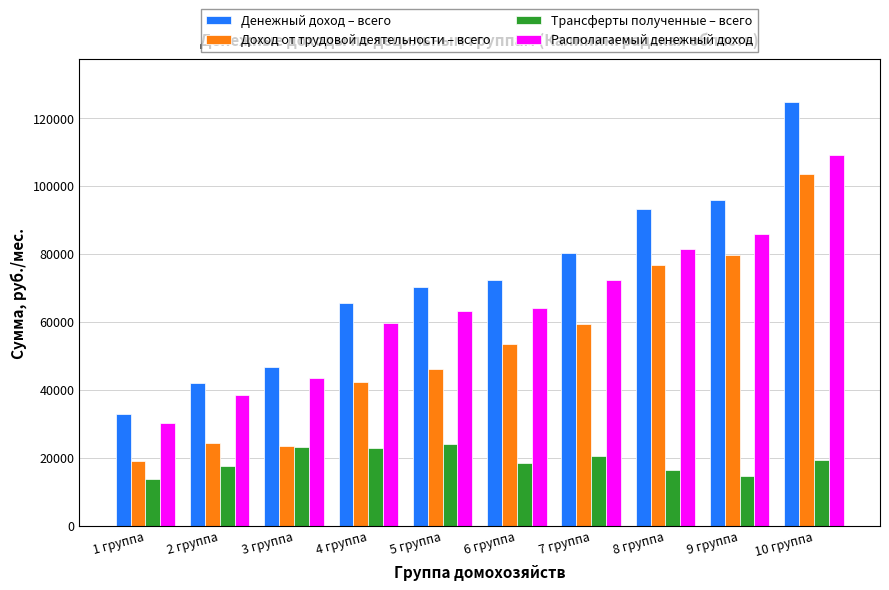

The value of Трансферты полученные – всего at 2 группа is 3983.1. True or false?

False